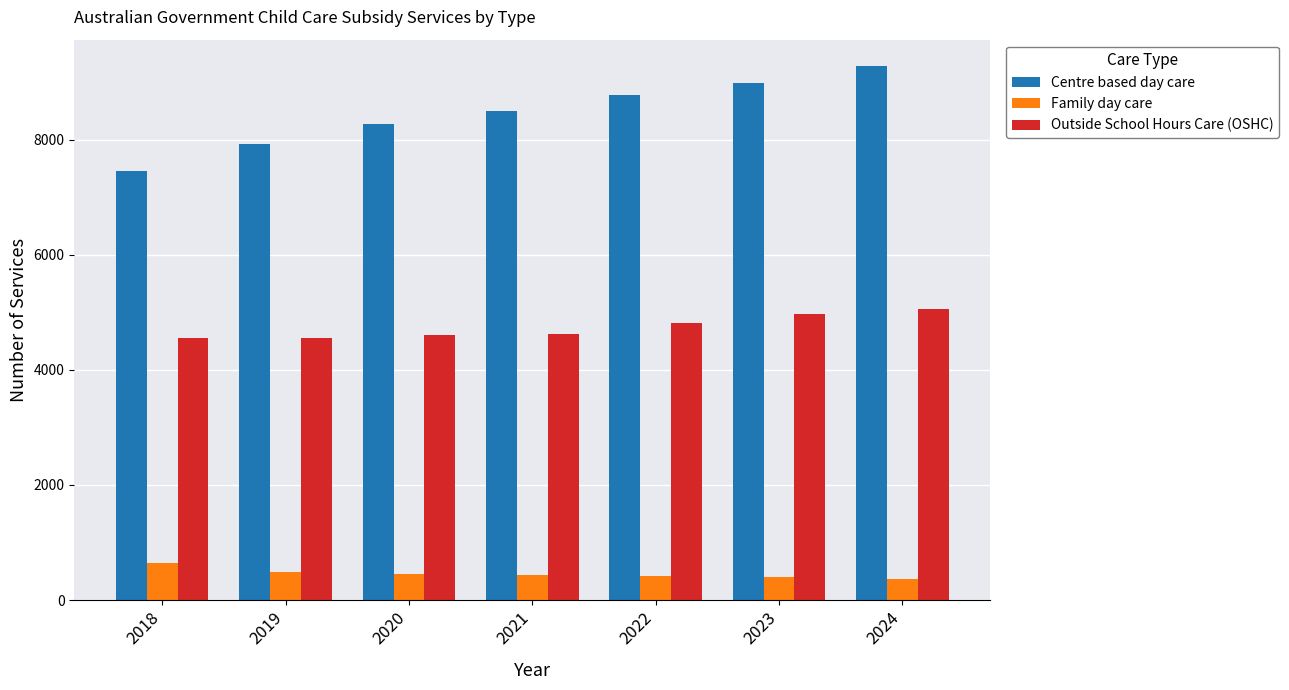

Between 2022 and 2023, which series saw the biggest shift?

Centre based day care